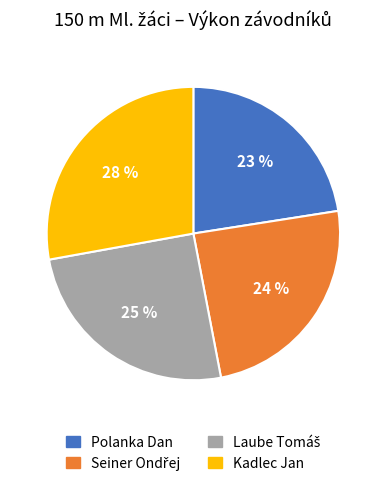

How many segments does this pie chart have?

4